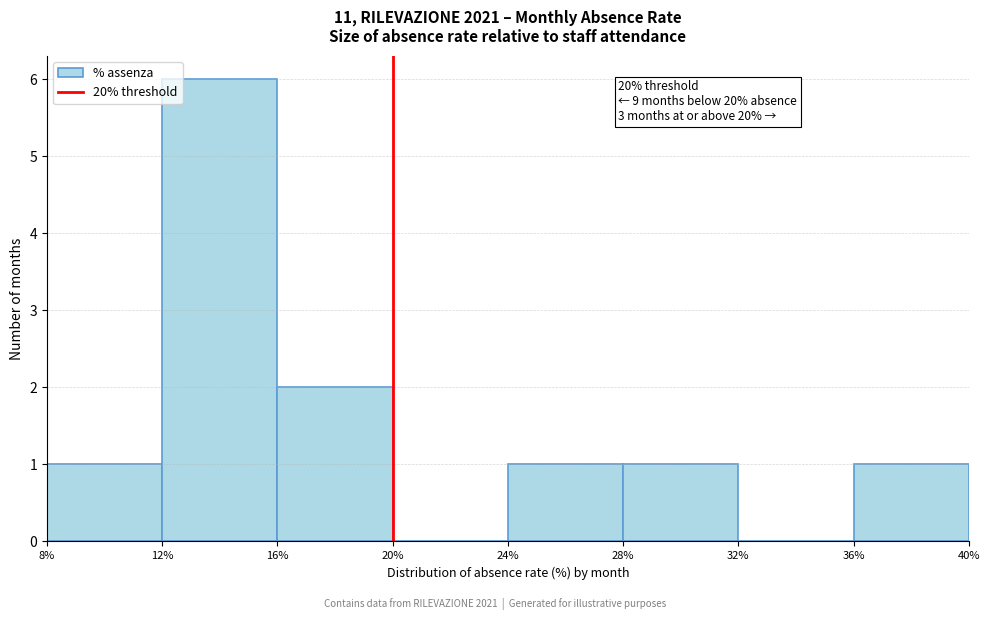

Over which range of the x-axis is the bar tallest?

12% to 16%